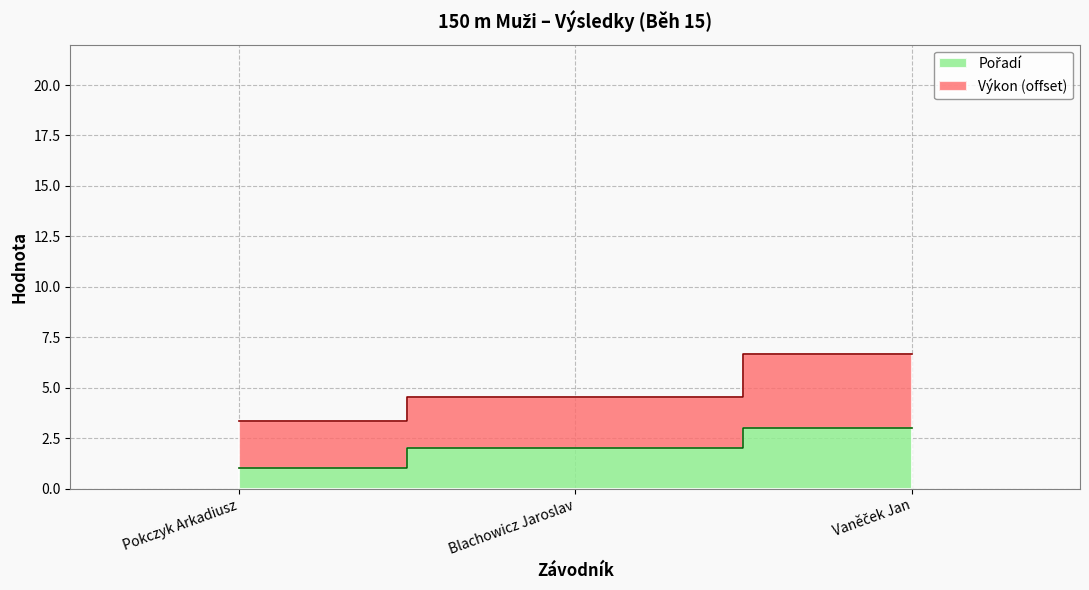

Rank the categories by value from lowest to highest.

Pokczyk Arkadiusz, Blachowicz Jaroslav, Vaněček Jan